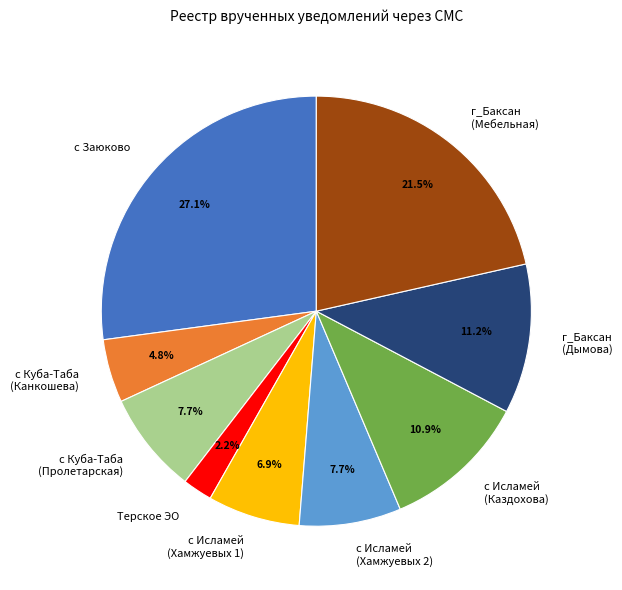

Does any single category account for the majority?

No